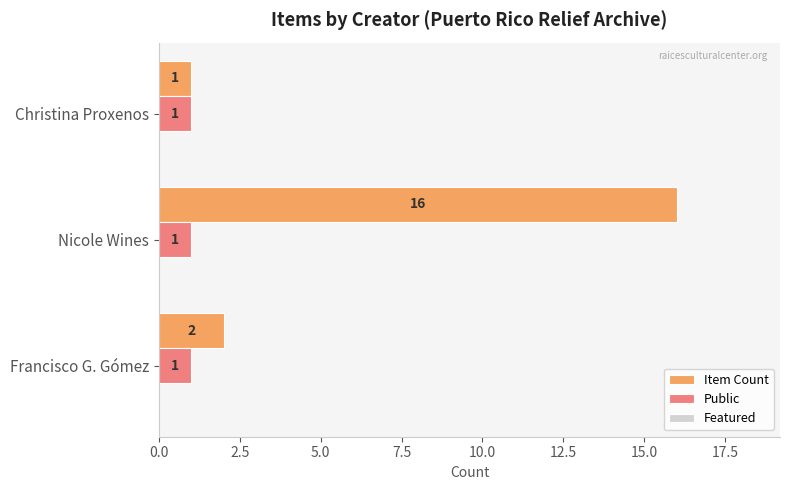

Which category has the highest value in the Item Count series?

Nicole Wines